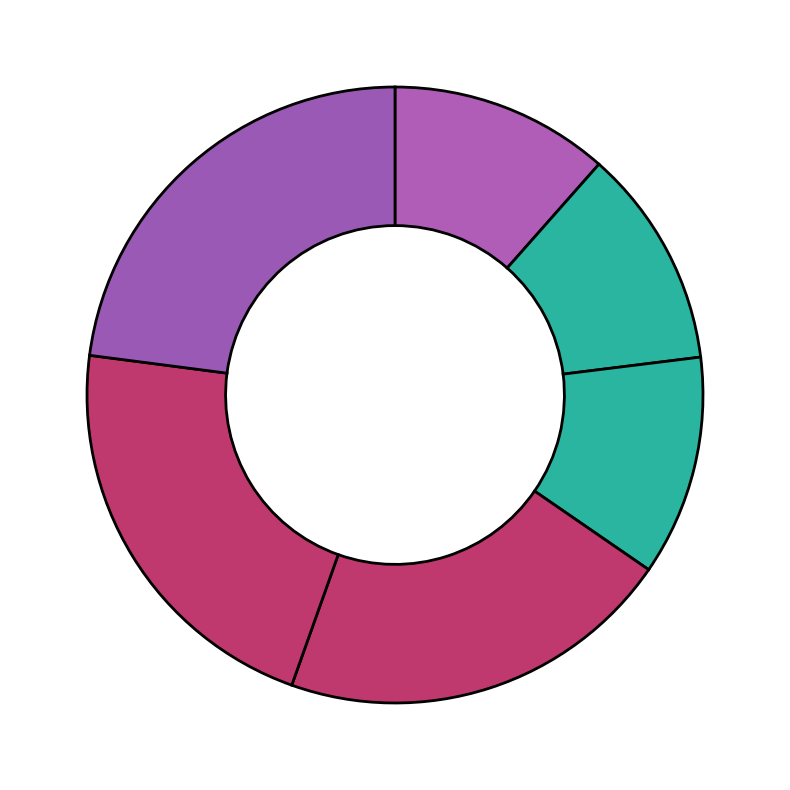

How many segments does this pie chart have?

6